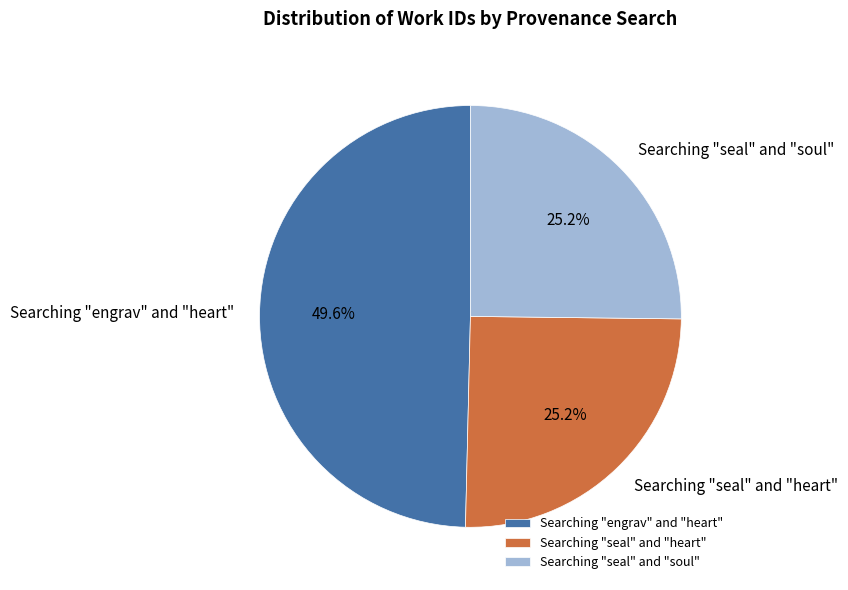

Is there a majority slice in this chart?

No